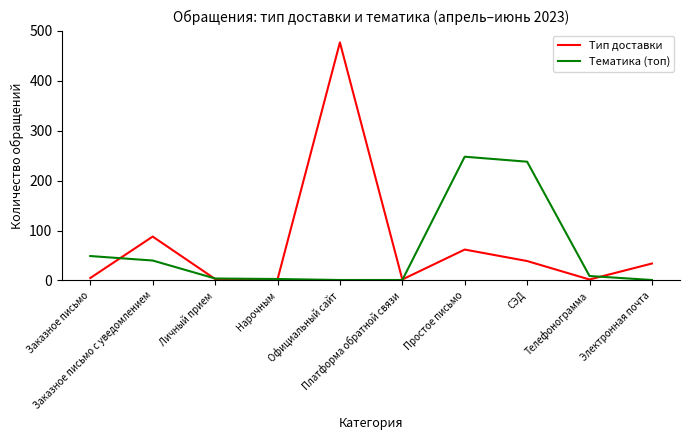

Where does the Тип доставки series first go above 34?

Заказное письмо с уведомлением